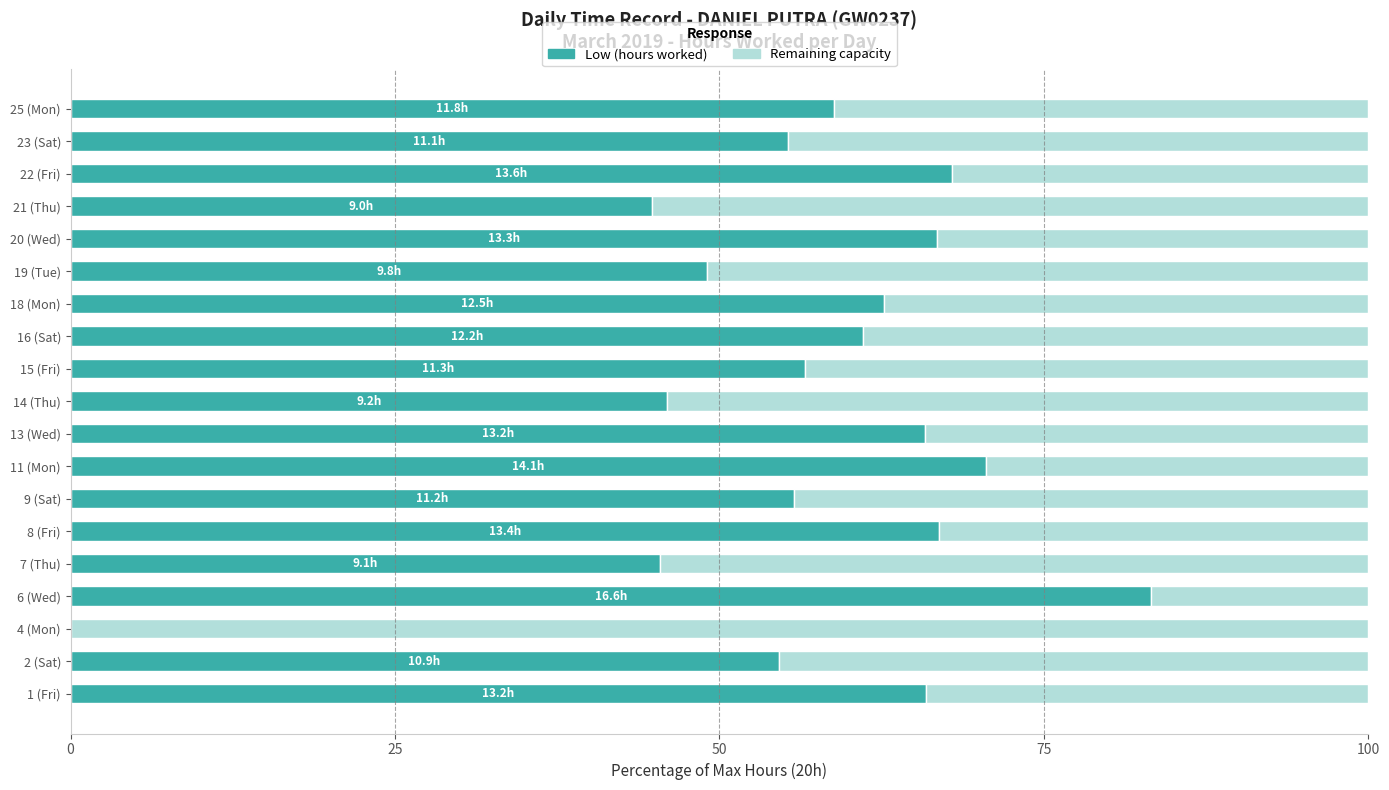

What is the total value across all series at 11 (Mon)?

100.0